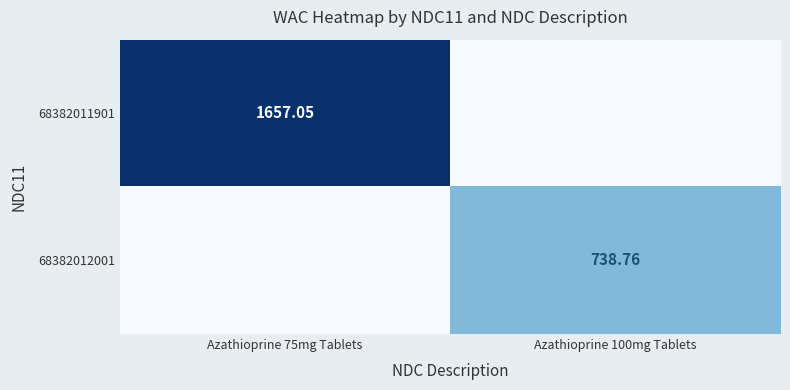

What is the sum of the 68382012001 values at Azathioprine 75mg Tablets and Azathioprine 100mg Tablets?

738.8